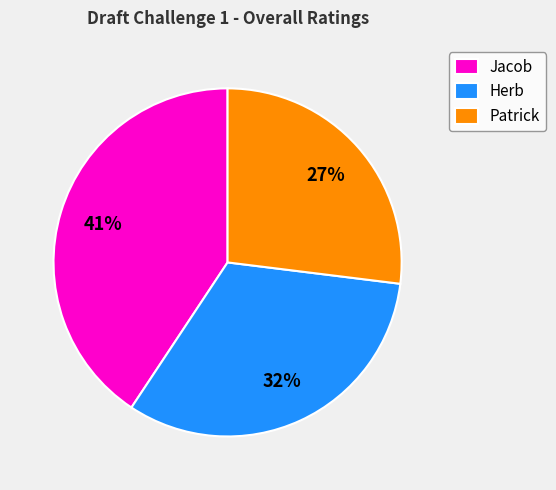

To the nearest percent, what is the combined percentage of Patrick and Herb?

59%